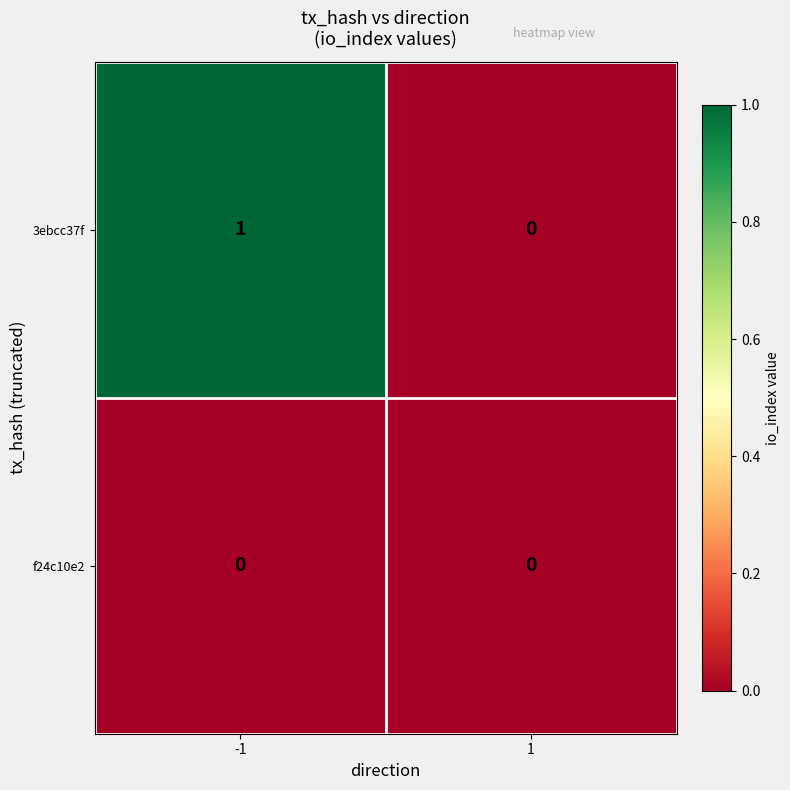

Rank the series by their maximum value, from lowest to highest.

f24c10e2, 3ebcc37f